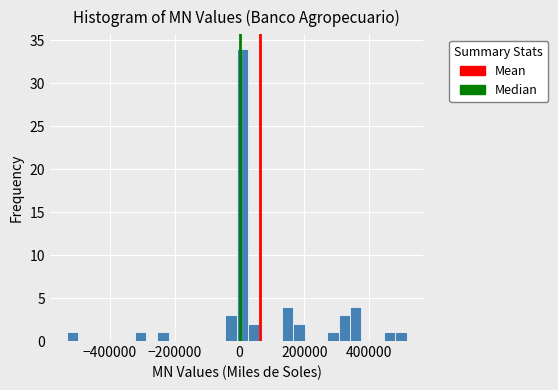

Read against the x-axis, roughly where is the centre of the tallest bar?

0